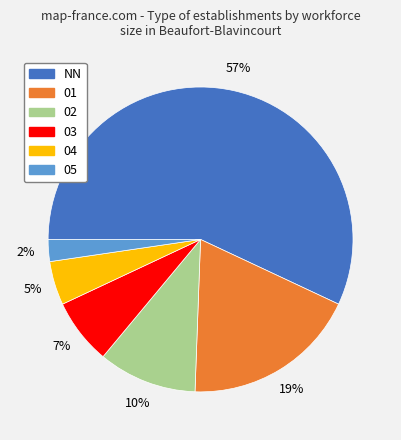

How many segments does this pie chart have?

6